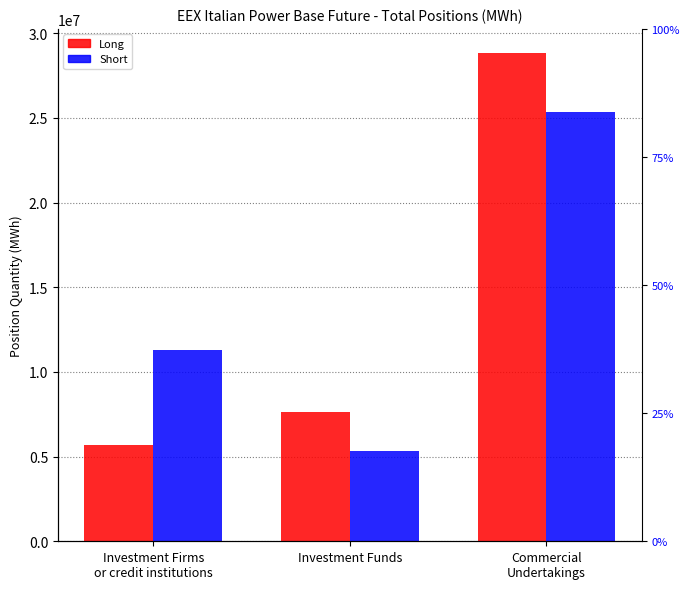

Rank the series by their maximum value, from highest to lowest.

Long, Short